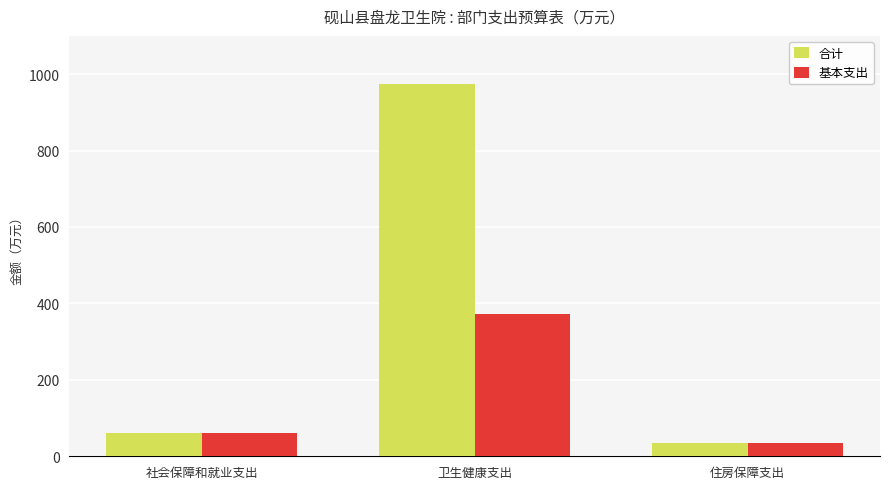

What is the label of the 2nd bar from the left?

卫生健康支出